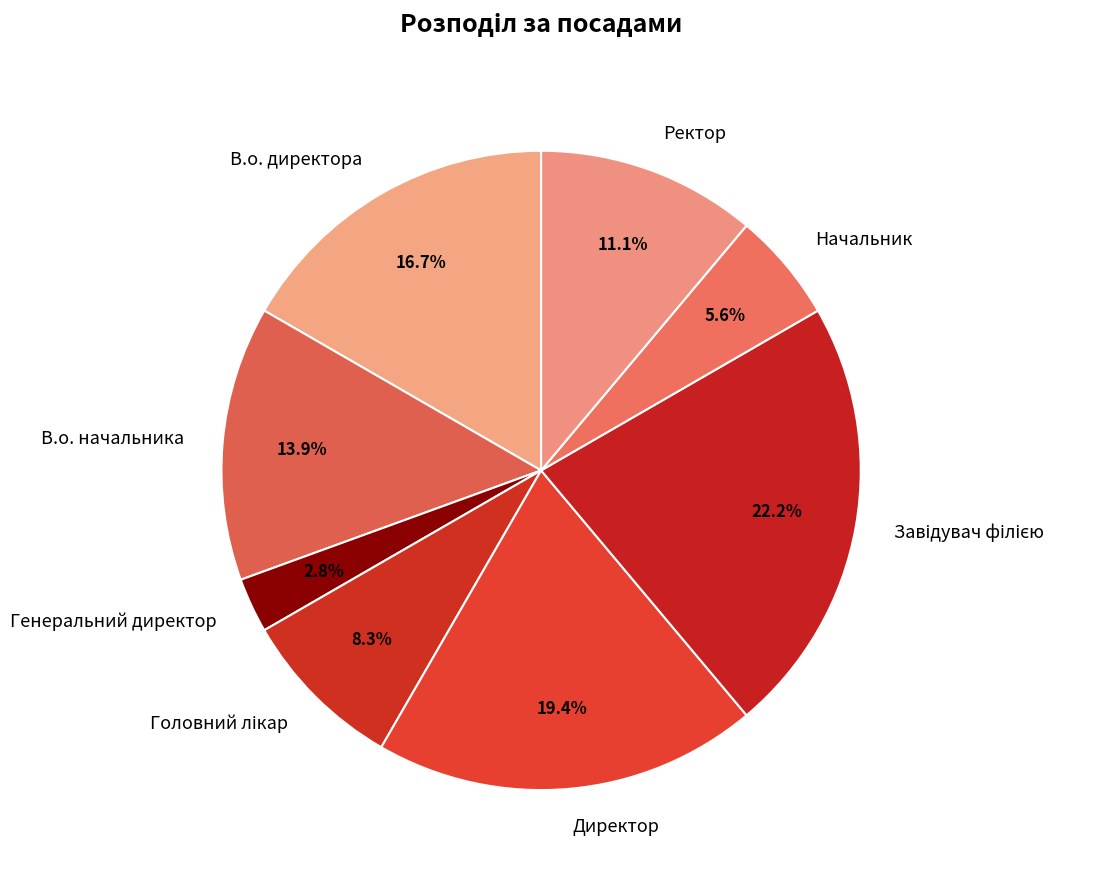

To the nearest percent, what is the difference between the В.о. начальника and В.о. директора slice percentages?

3%